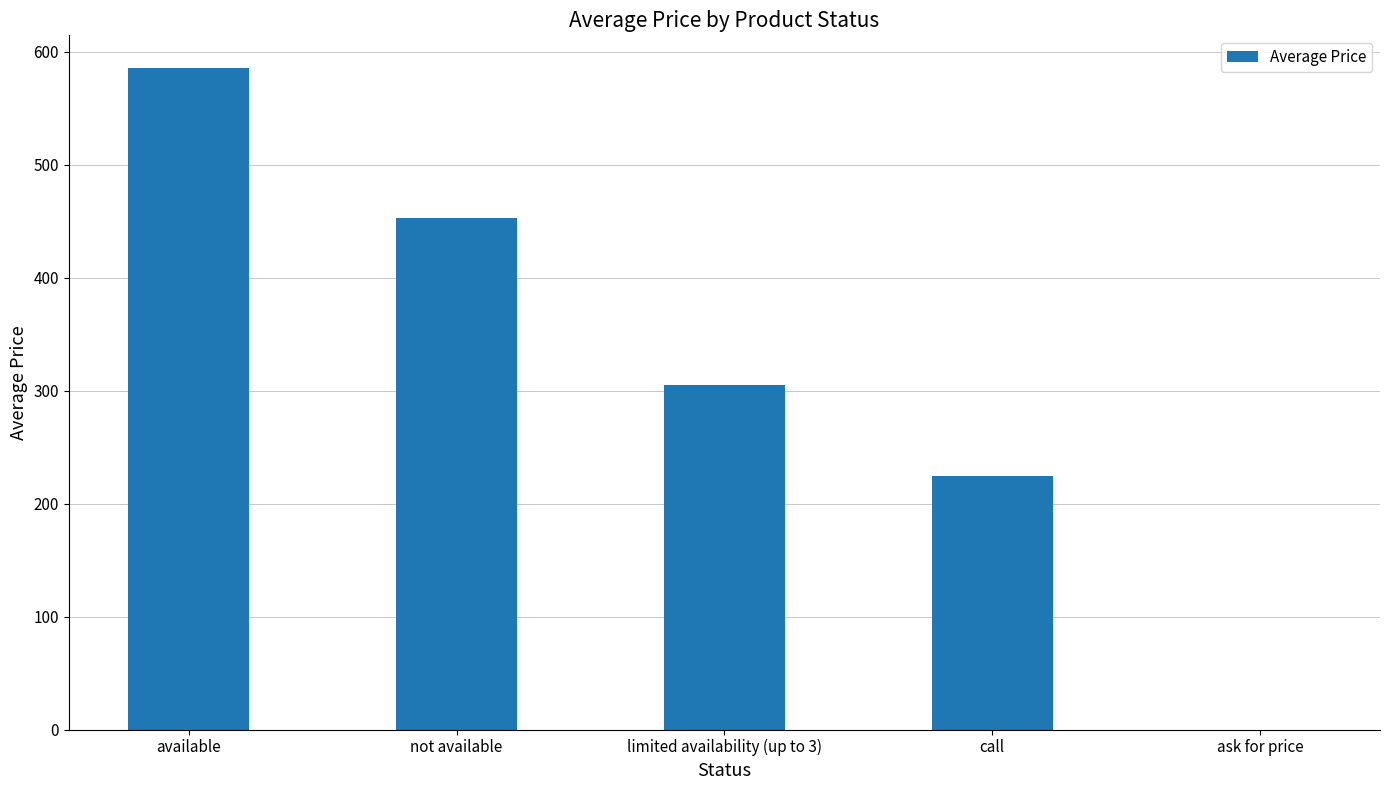

At which category does the chart reach its peak across all series?

available